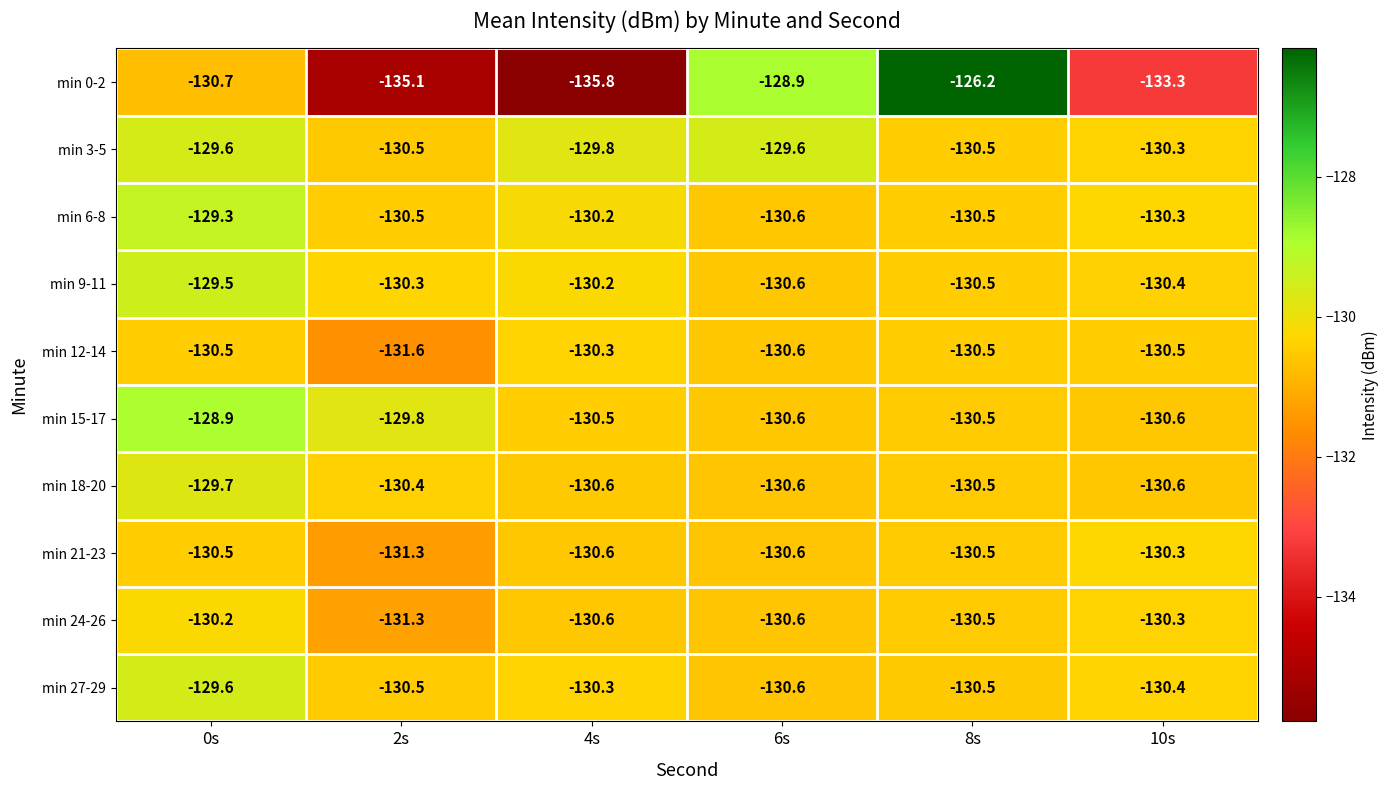

Rank the categories by min 9-11 value from lowest to highest.

6s, 8s, 10s, 2s, 4s, 0s